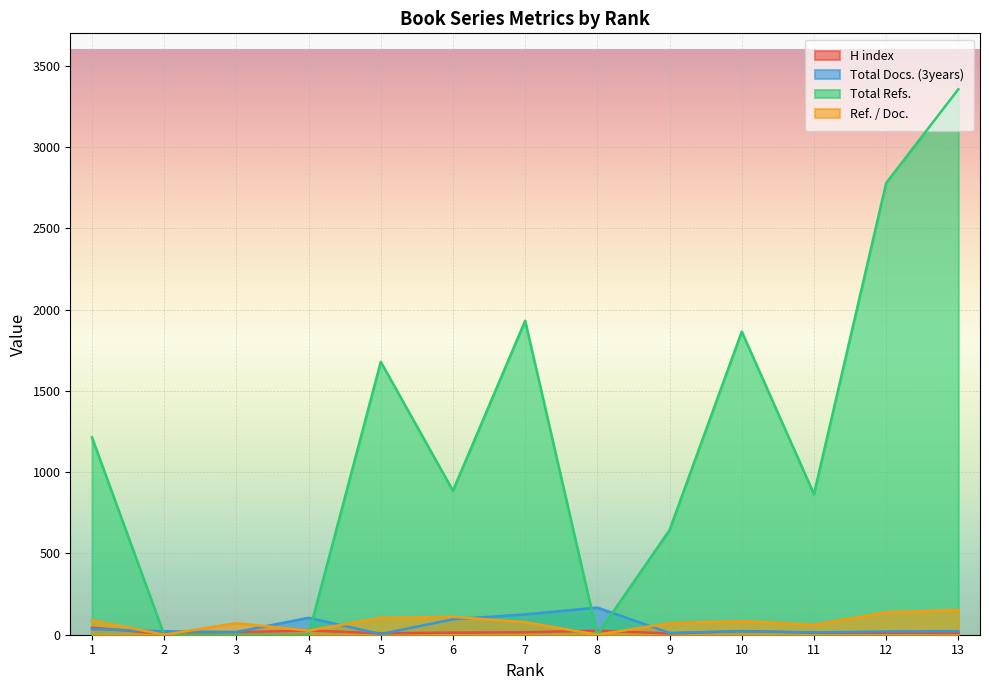

How many series are shown in this chart?

4